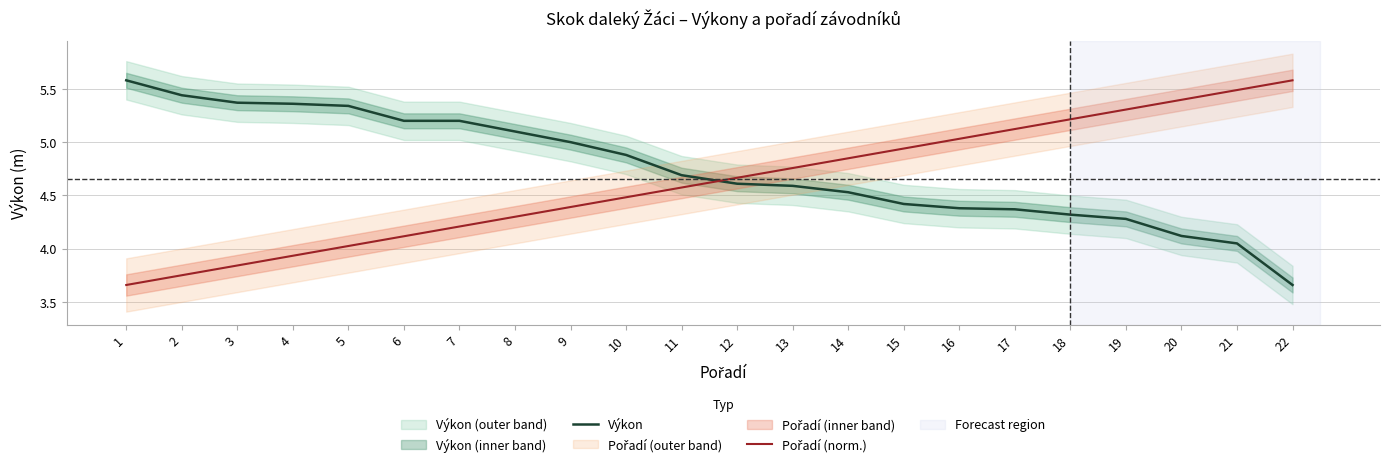

True or false: Pořadí (norm.) has a value of 2.4 at 3.

False